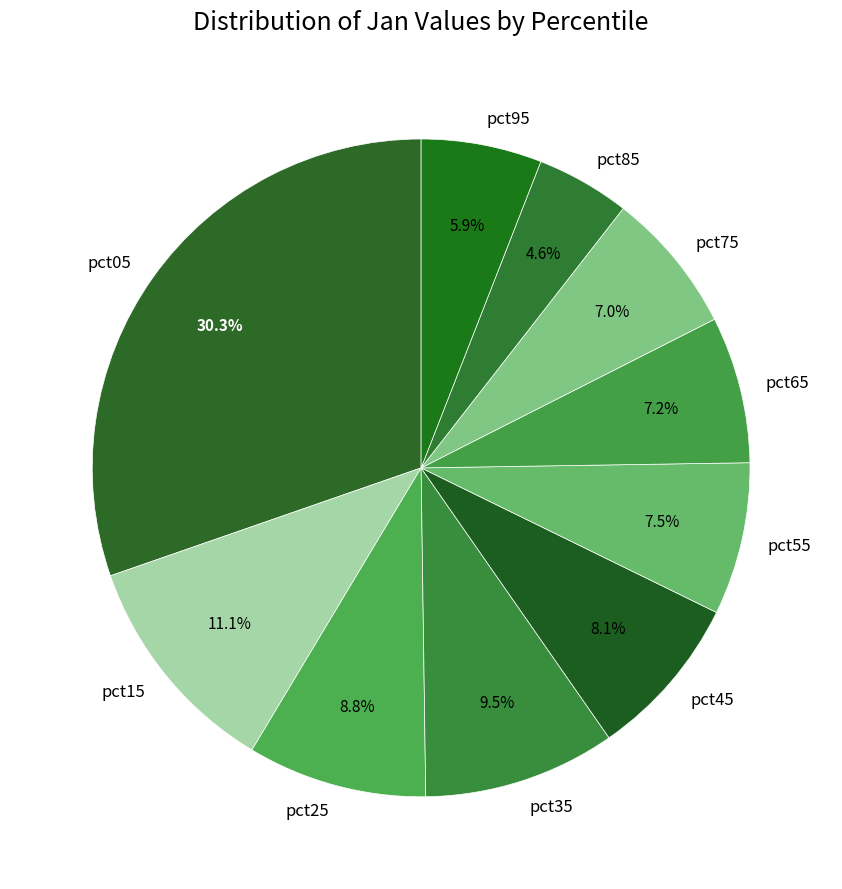

Which slice is the smallest?

pct85